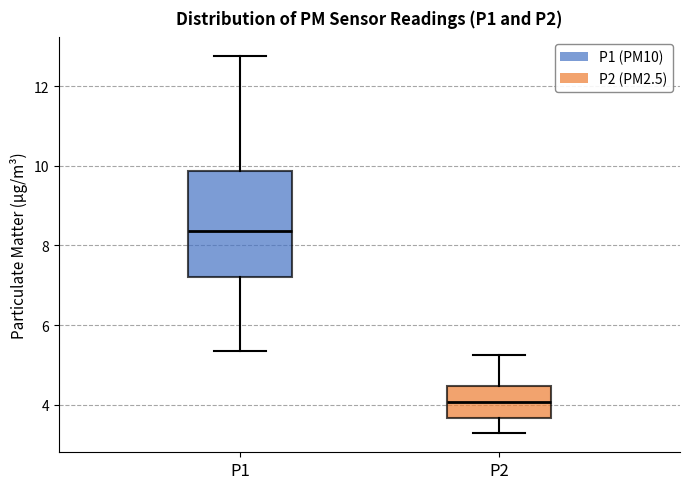

Reading left to right, read every box against the y-axis: the position of its median line, the range the box covers, and the ends of its whiskers. The values are not printed on the chart, so give them approximately, as read against the axis.

P1: median 8.4, box 7.2 to 9.8, whiskers 5.4 to 12.8
P2: median 4.0, box 3.6 to 4.4, whiskers 3.2 to 5.2